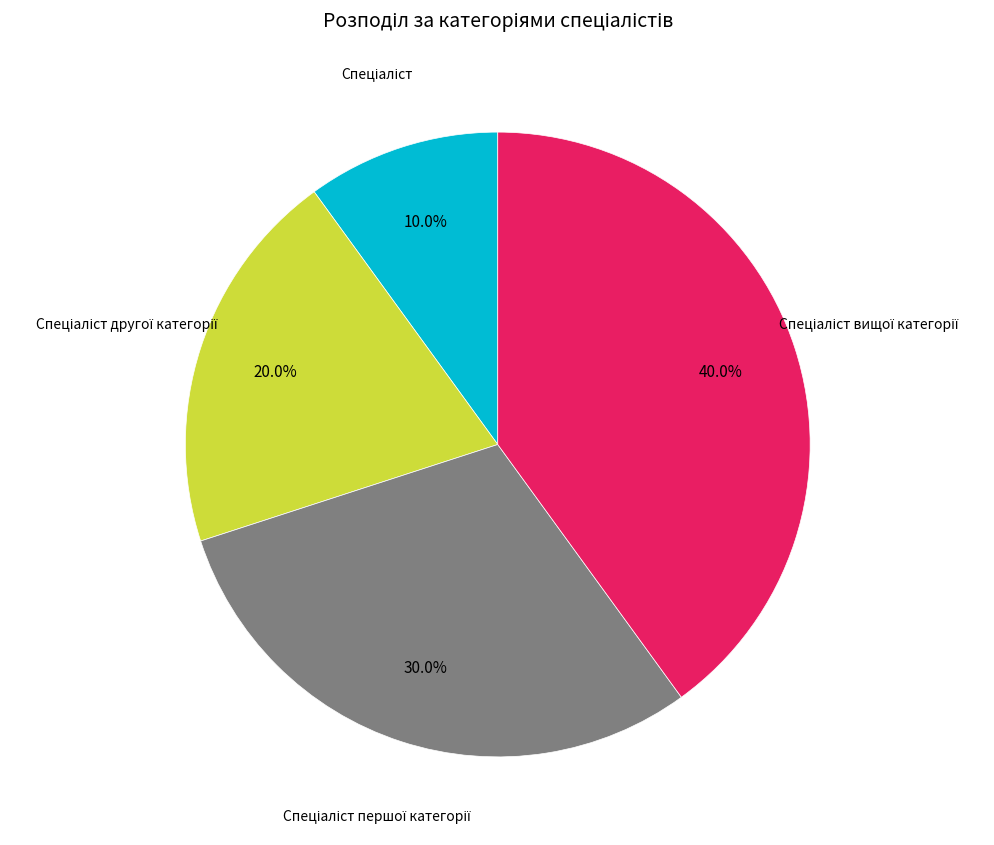

Is there a majority slice in this chart?

No